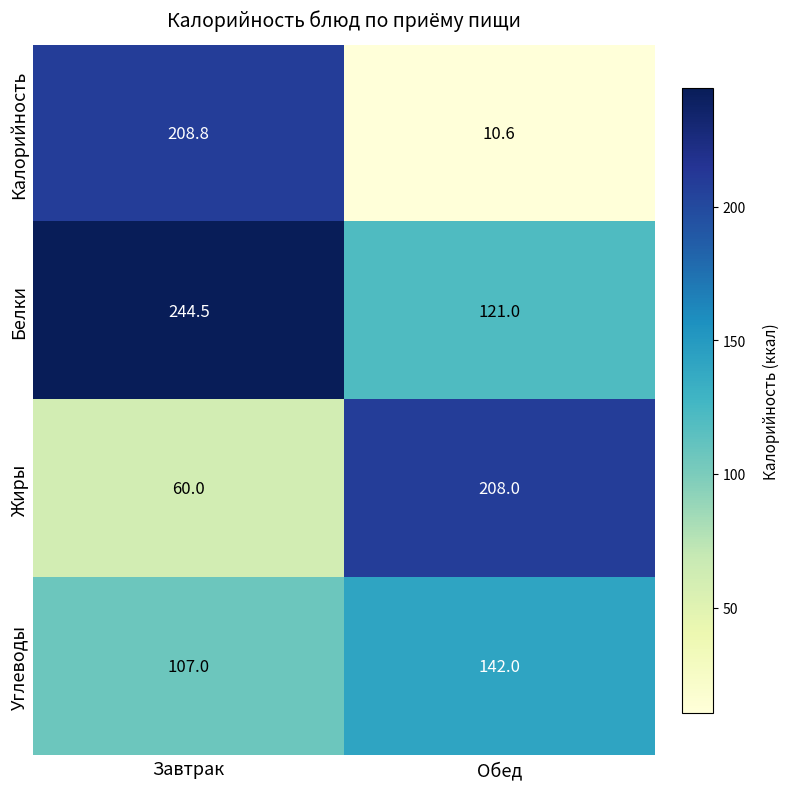

List the labels in order of Жиры value, smallest first.

Завтрак, Обед